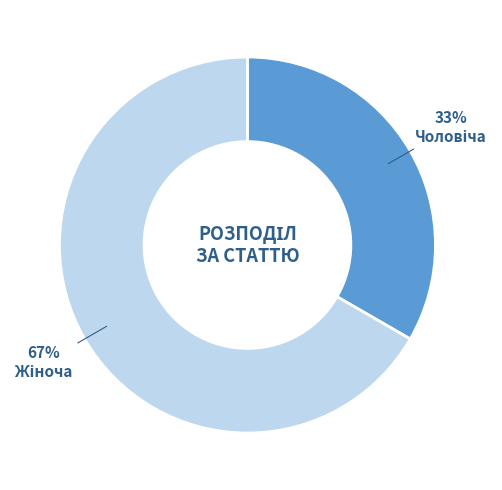

Is there a majority slice in this chart?

Yes